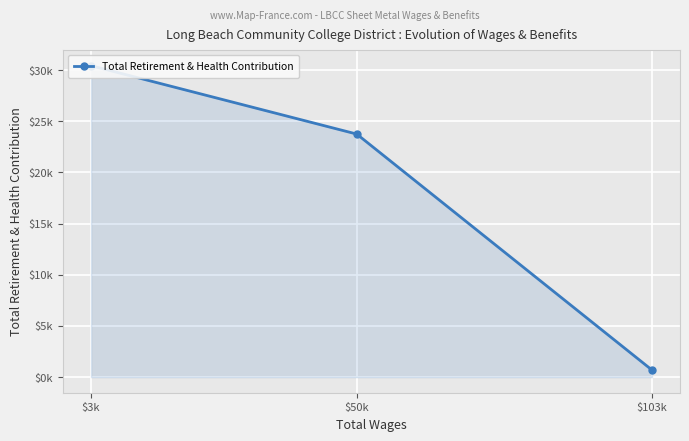

What is the minimum value shown in the chart?

698